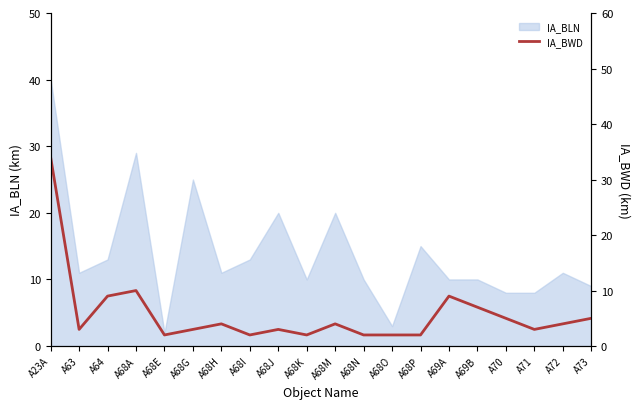

What is the label of the 17th point from the right?

A68A